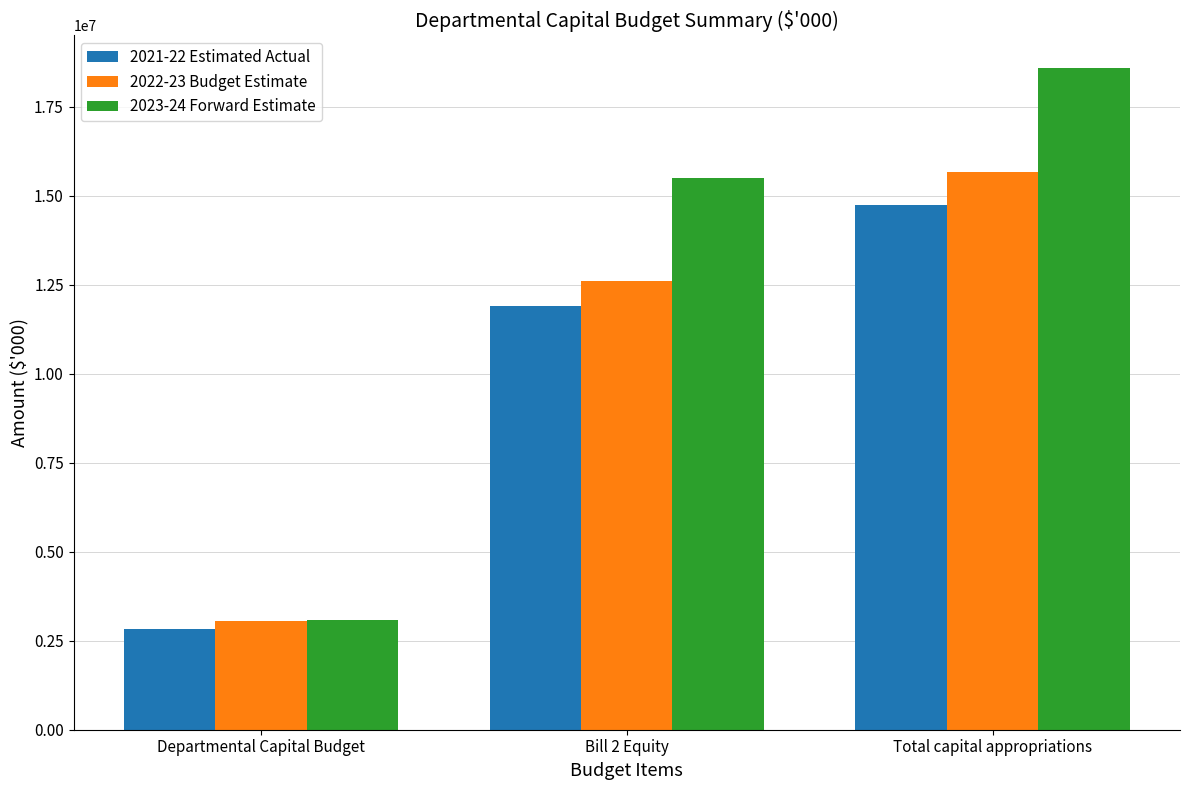

The 2023-24 Forward Estimate series shows 18581647 at Total capital appropriations. True or false?

True